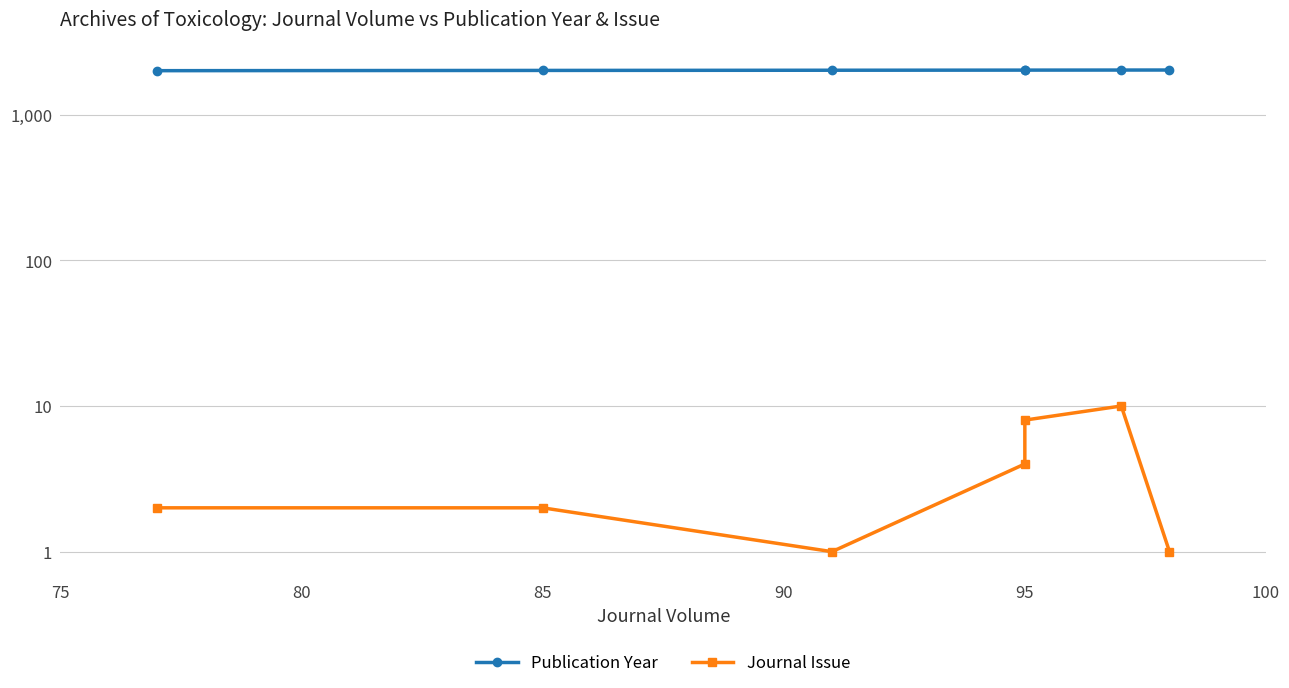

True or false: Publication Year and Journal Issue cross at least once.

False